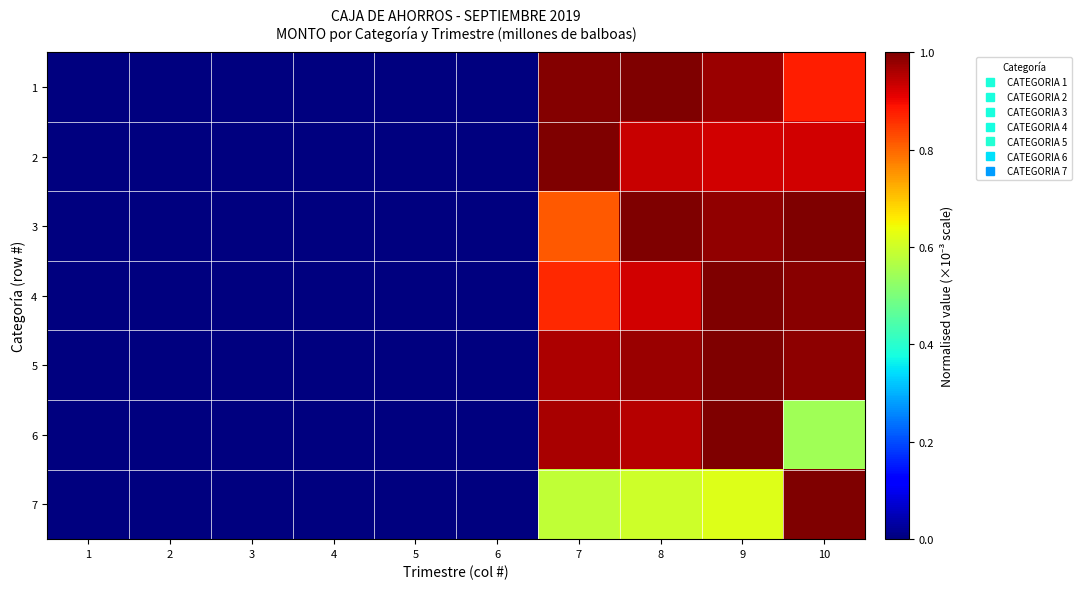

Which series has the largest range (max minus min)?

1